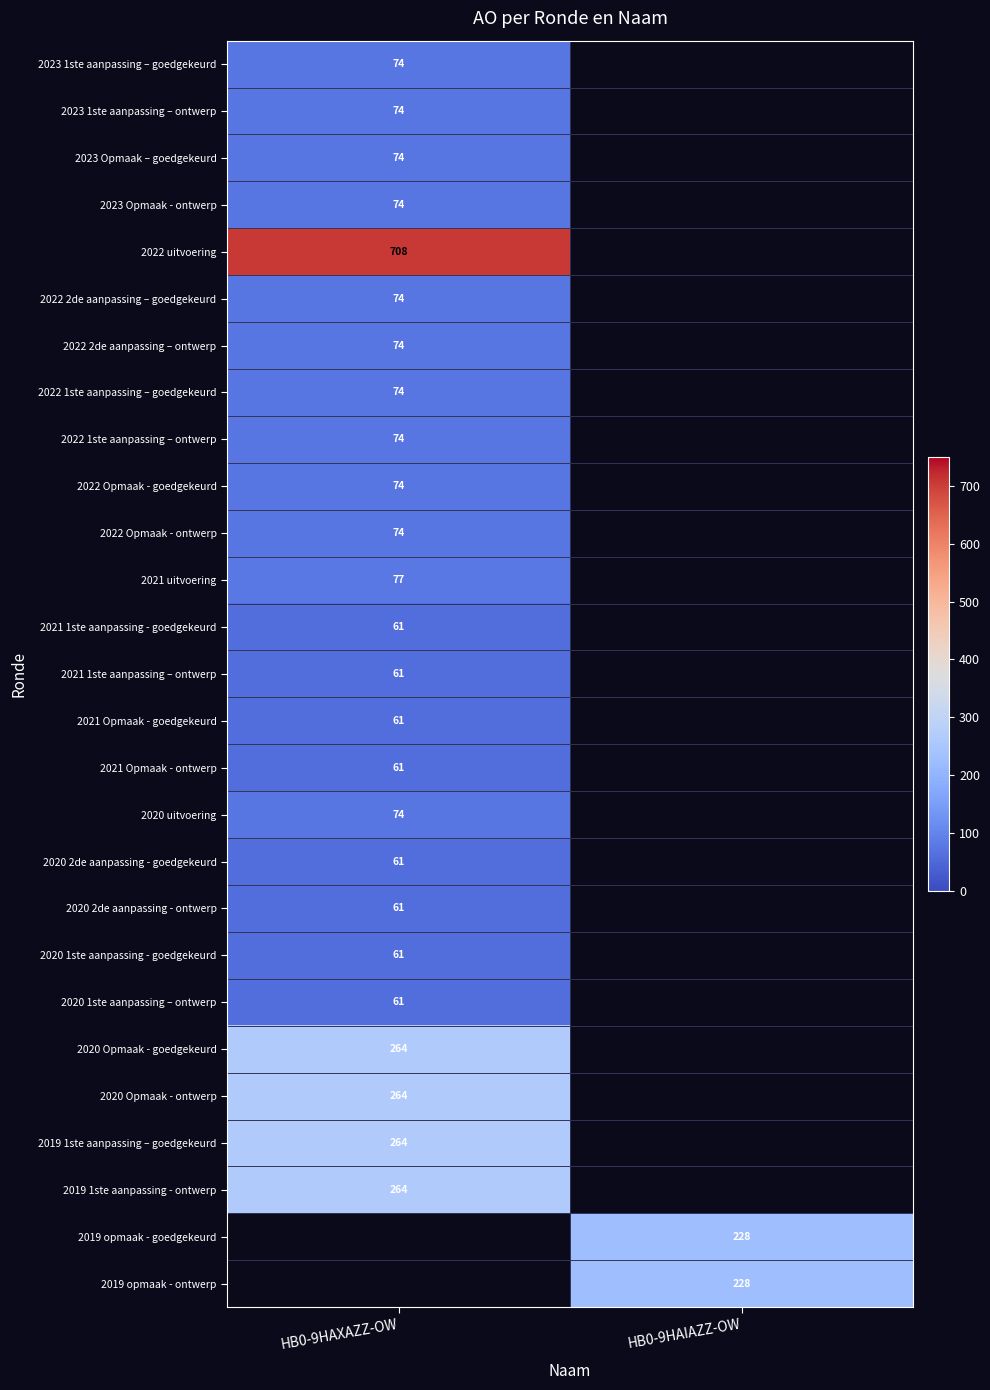

The value of 2020 2de aanpassing - goedgekeurd at HB0-9HAXAZZ-OW is 102. True or false?

False